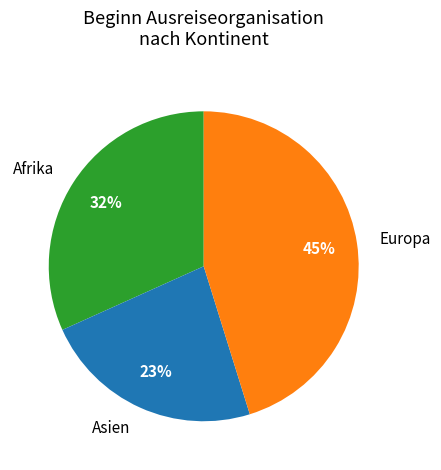

Which slice is the largest?

Europa